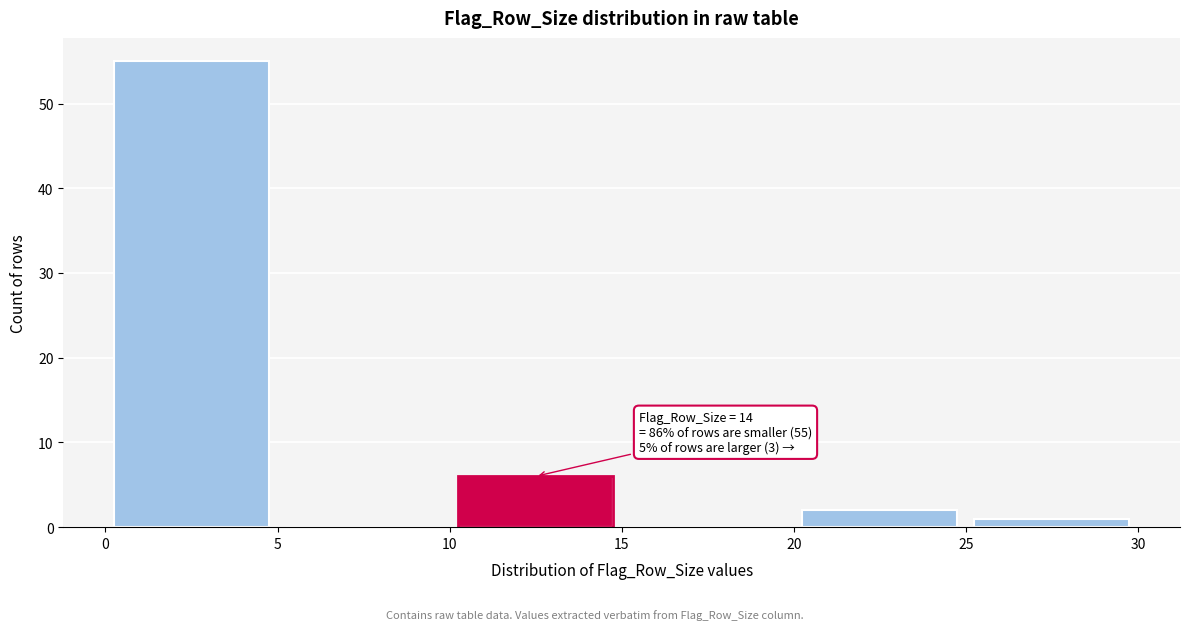

Over which range of the x-axis is the bar tallest?

0 to 5